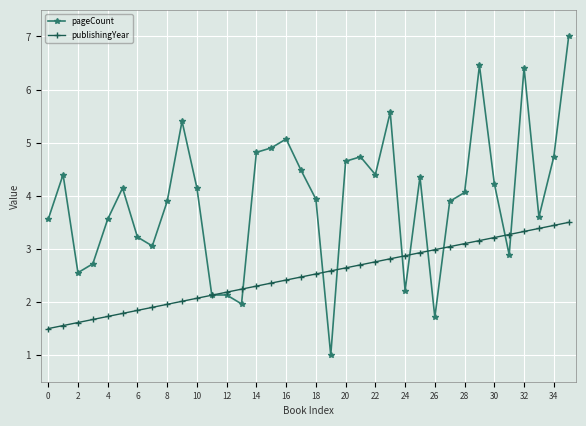

True or false: pageCount has more than 2 interior local peaks.

True